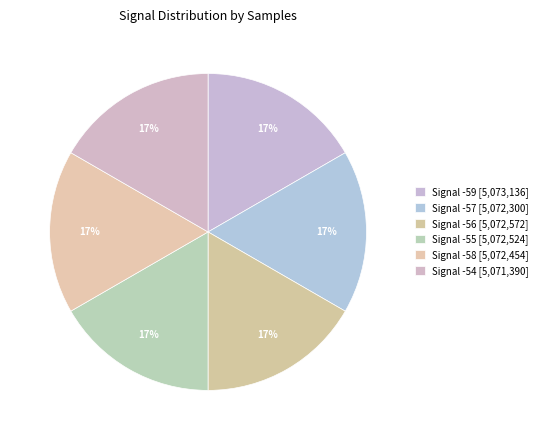

To the nearest percent, what is the average slice percentage?

17%